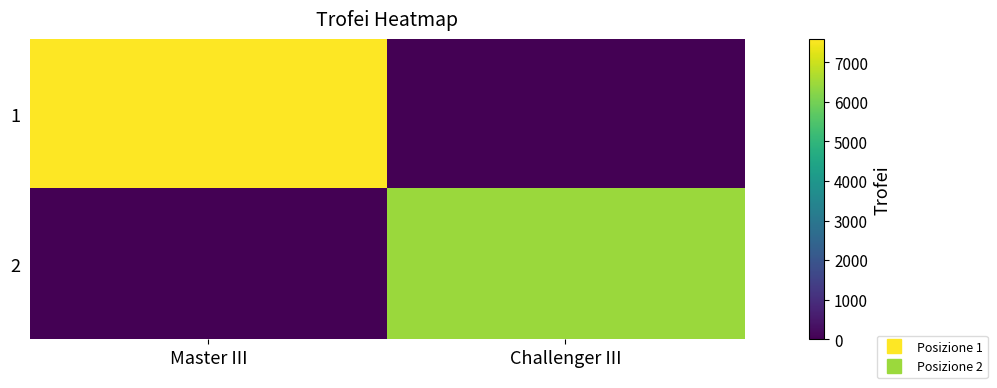

Reading left to right, transcribe all the data shown in this chart.

1: Master III=7588	Challenger III=0
2: Master III=0	Challenger III=6453